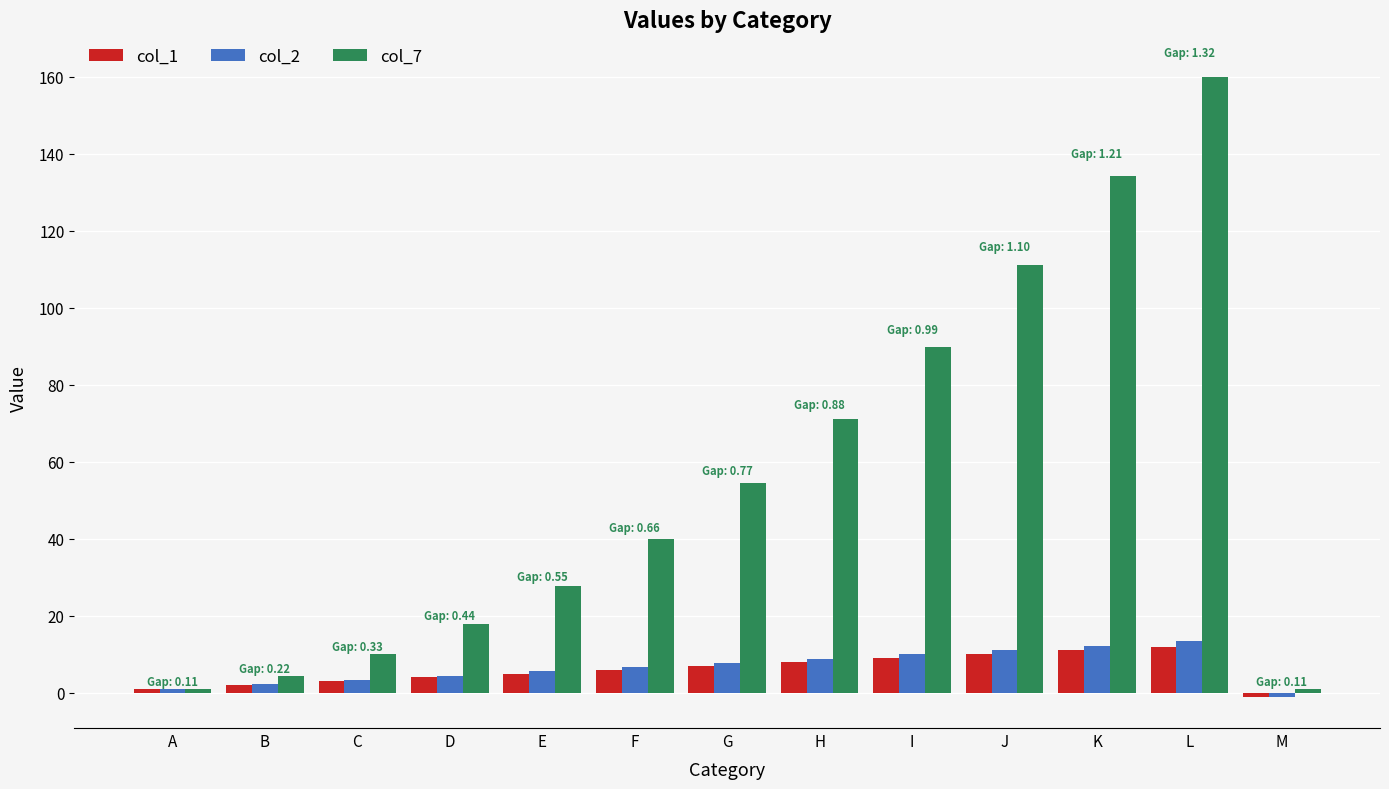

At how many categories does at least one series exceed 115?

2